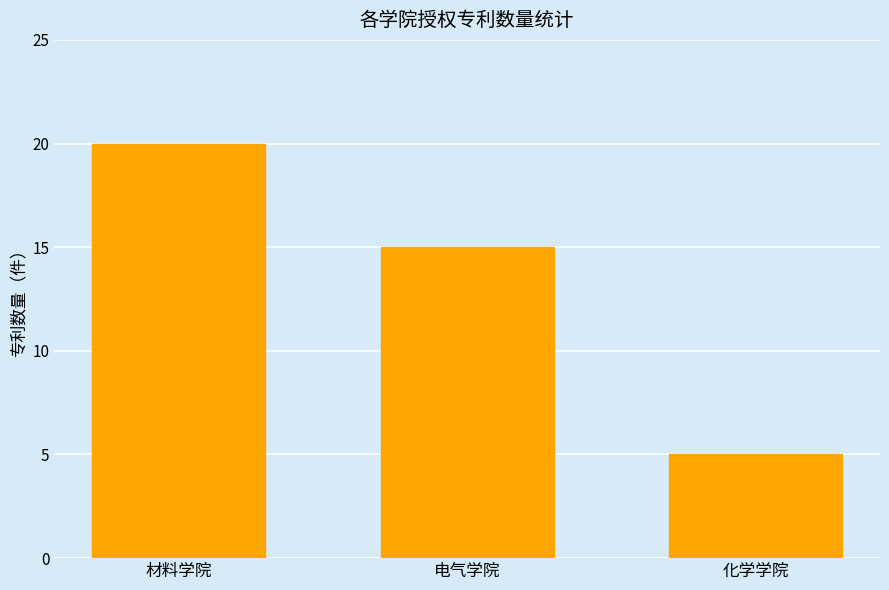

Rank the categories by value from highest to lowest.

材料学院, 电气学院, 化学学院